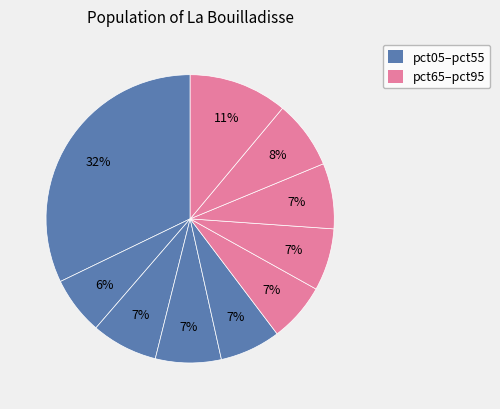

How many slices are in this pie chart?

10